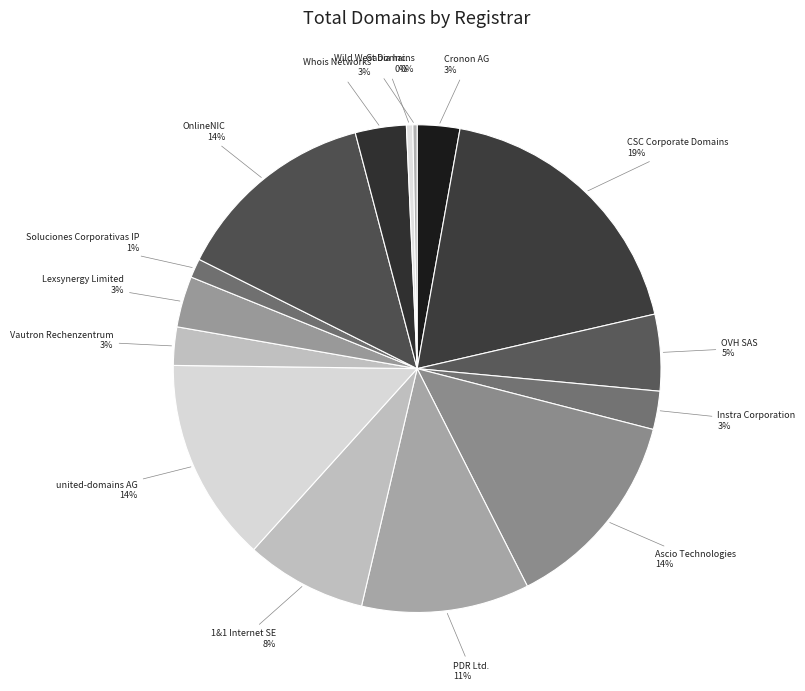

How many segments does this pie chart have?

15